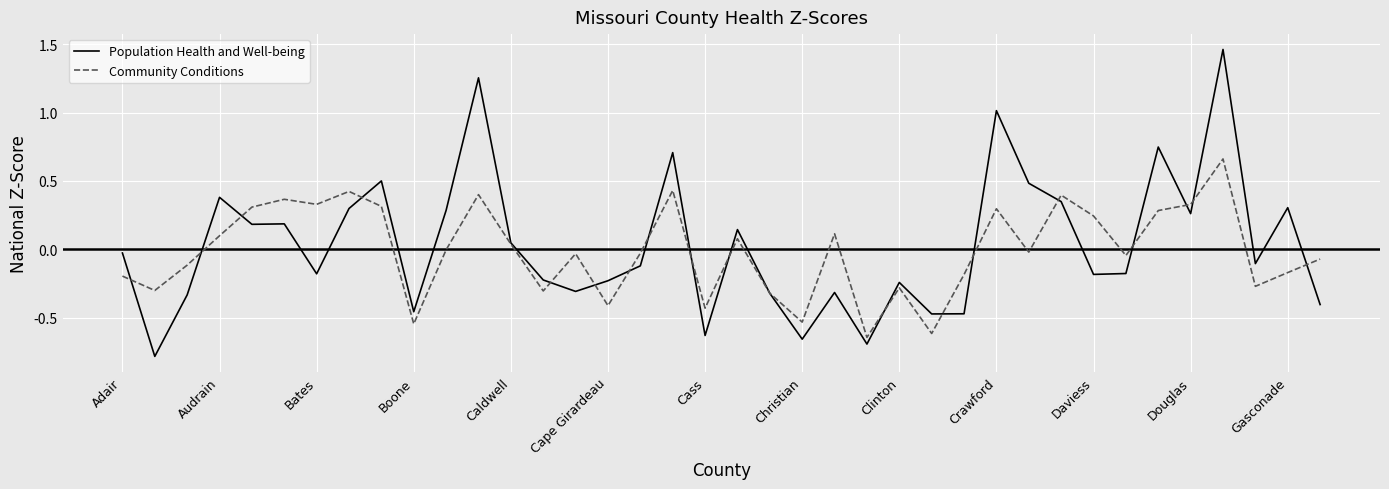

Rank the series by their maximum value, from highest to lowest.

Population Health and Well-being, Community Conditions